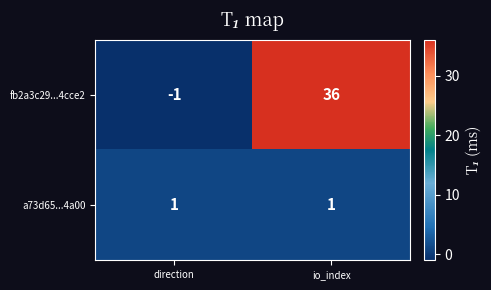

What is the difference between the maximum and minimum values in the fb2a3c29...4cce2 series?

37